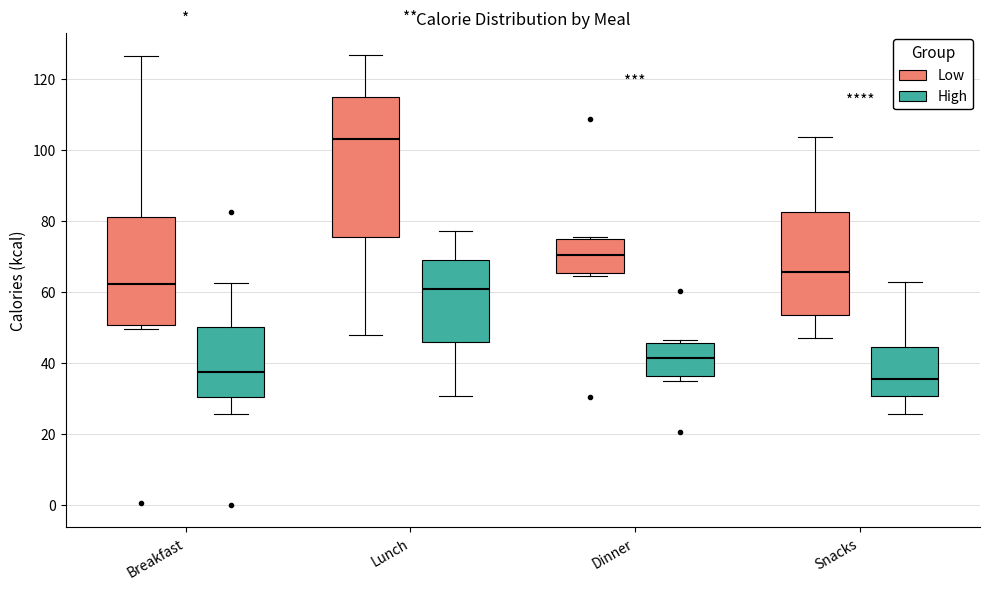

Where is the lower edge of the box for Dinner (Low) on the y-axis? The values are not printed on the chart, so give them approximately, as read against the axis.

66